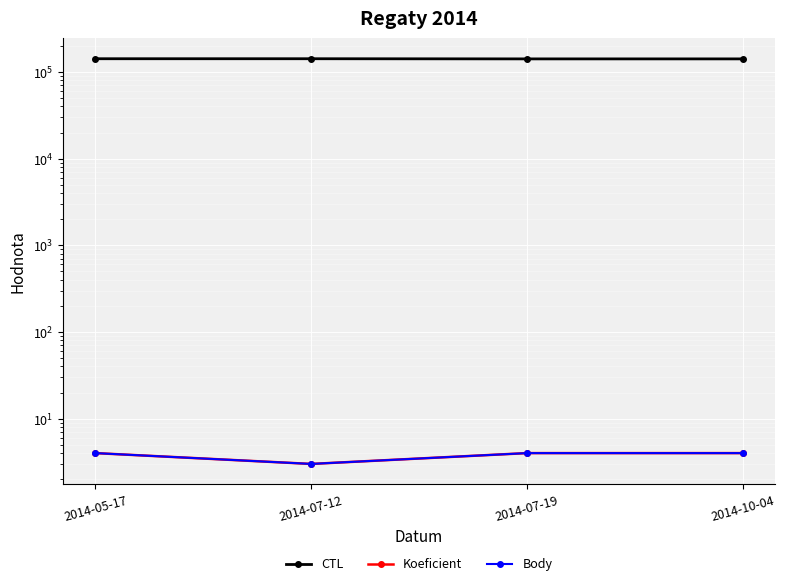

At which label does Body reach its minimum?

2014-07-12